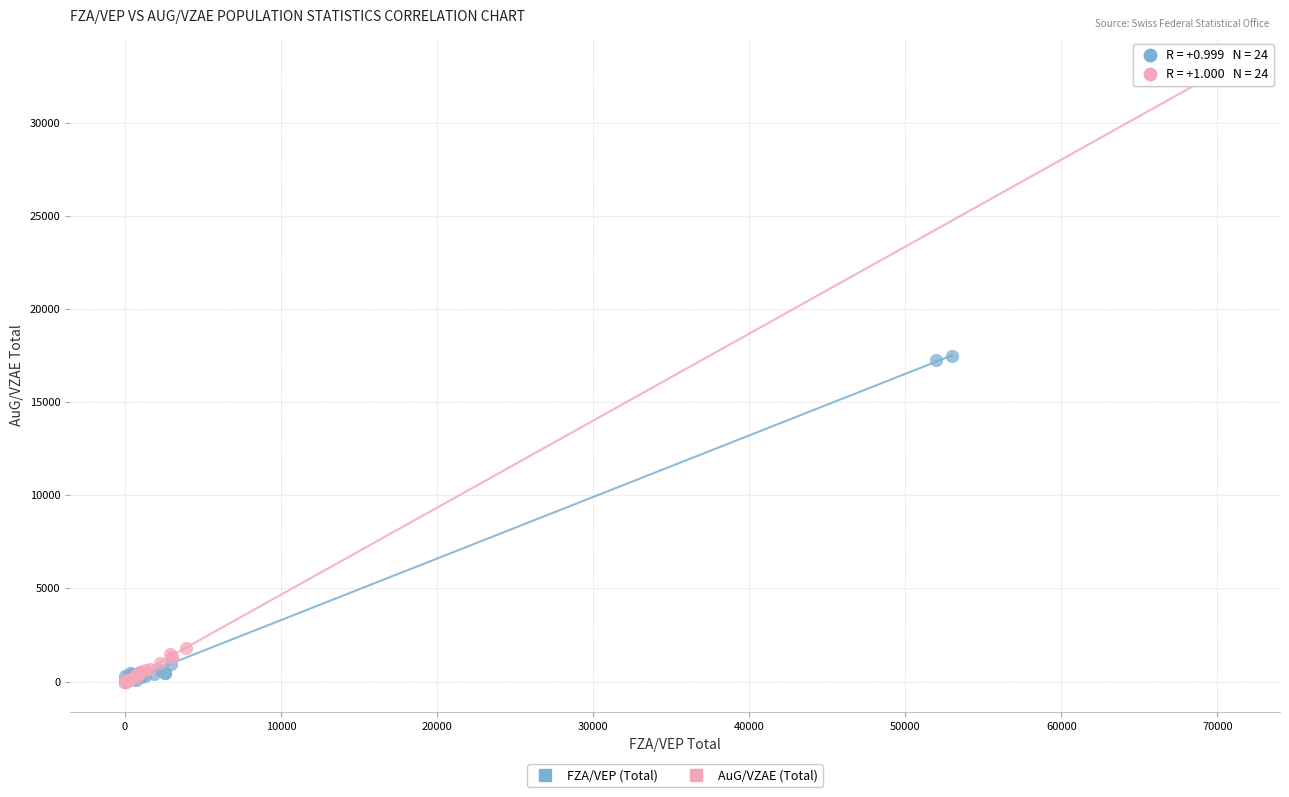

Which series reaches the maximum Y coordinate?

AuG/VZAE (Total)